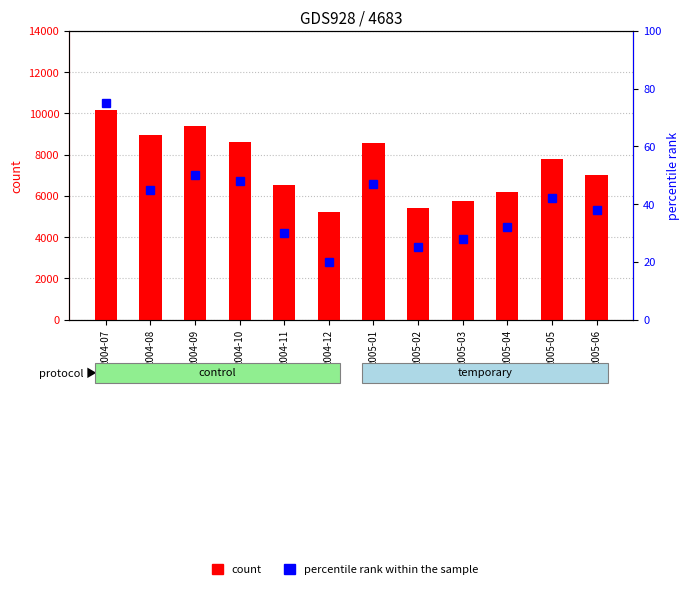

What is the spread (max minus min) of values at 2005-05?

7738